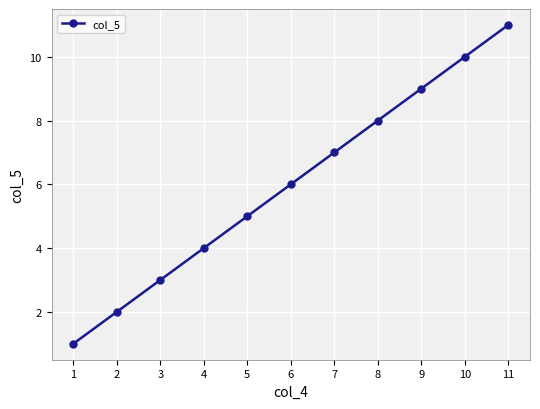

Reading left to right, list all the values displayed in this chart.

1=1	2=2	3=3	4=4	5=5	6=6	7=7	8=8	9=9	10=10	11=11